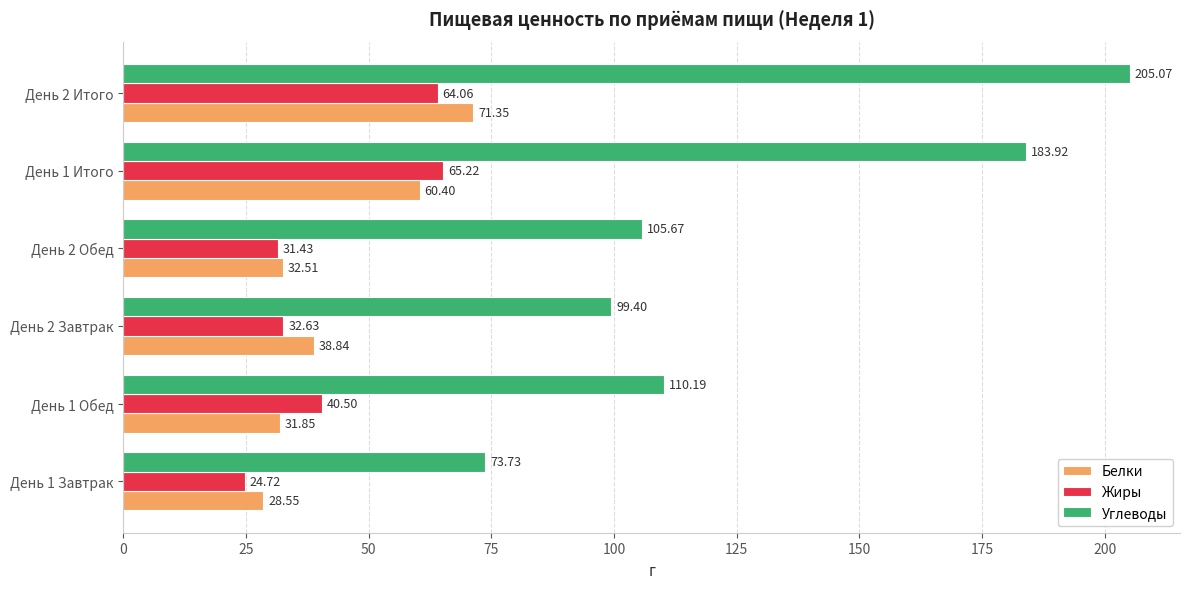

Which series has the widest spread of values?

Углеводы